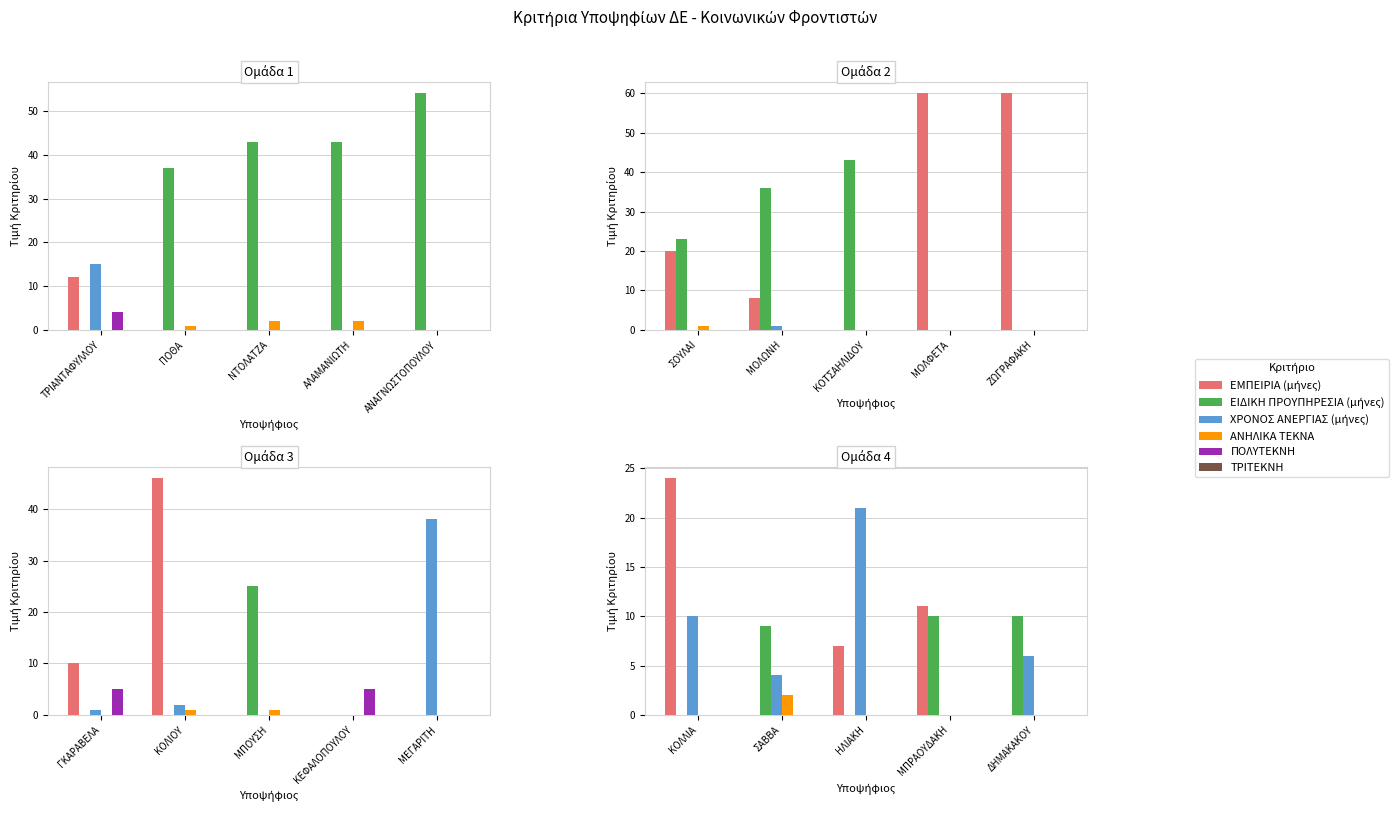

Rank the series at ΔΗΜΑΚΑΚΟΥ from lowest to highest value.

ΕΜΠΕΙΡΙΑ (μήνες), ΑΝΗΛΙΚΑ ΤΕΚΝΑ, ΠΟΛΥΤΕΚΝΗ, ΤΡΙΤΕΚΝΗ, ΧΡΟΝΟΣ ΑΝΕΡΓΙΑΣ (μήνες), ΕΙΔΙΚΗ ΠΡΟΥΠΗΡΕΣΙΑ (μήνες)